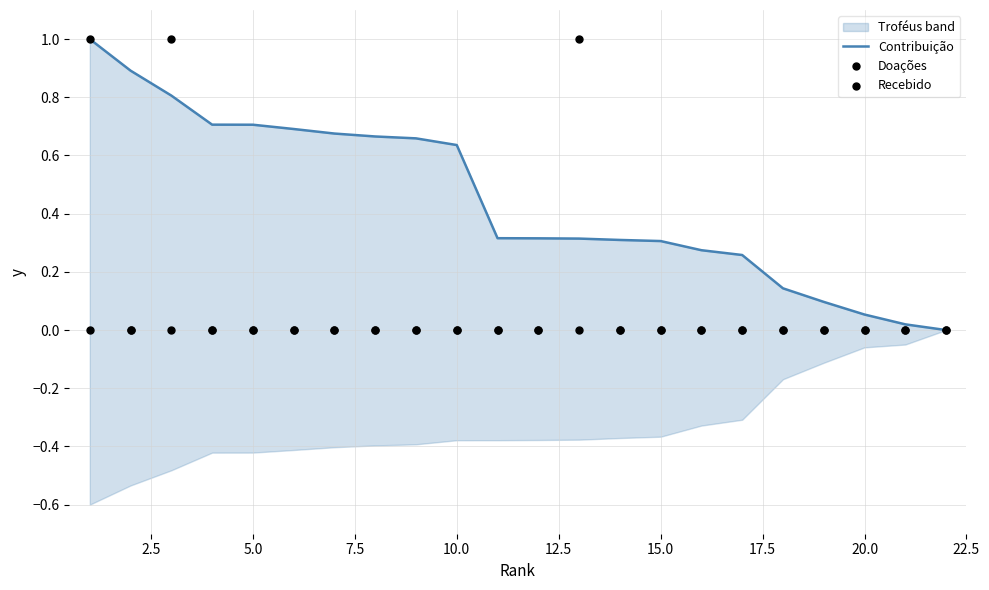

Which series has the largest Y range (max minus min)?

Contribuição